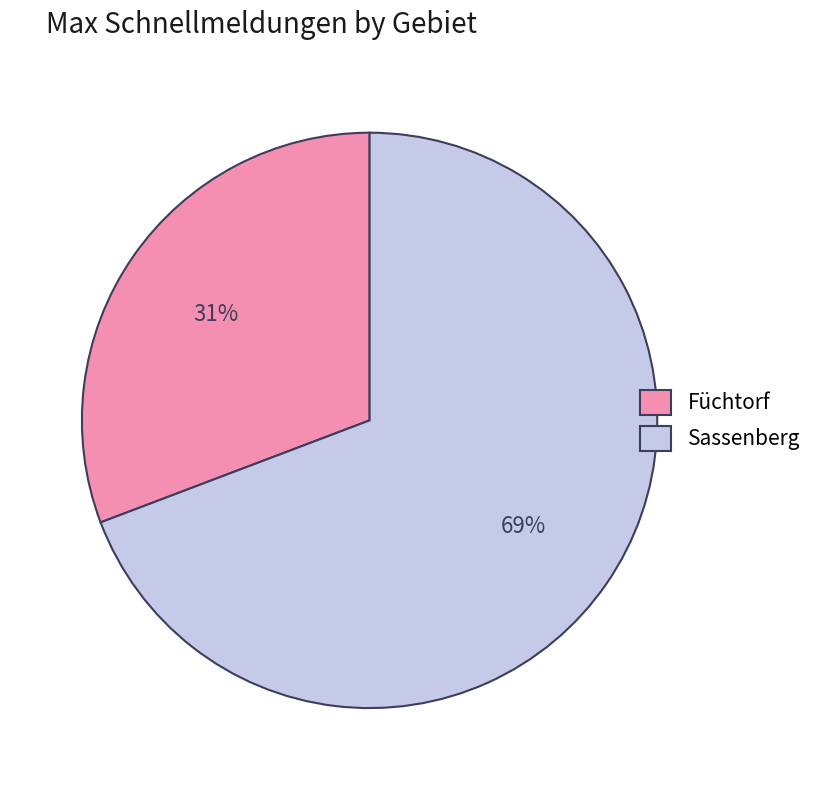

Combined, do Sassenberg and Füchtorf account for over 50%?

Yes